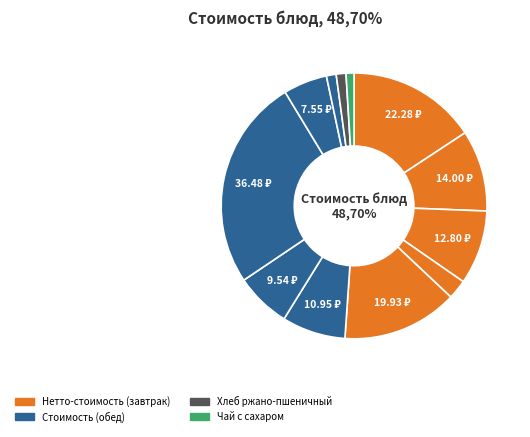

Count the number of slices in the pie.

12